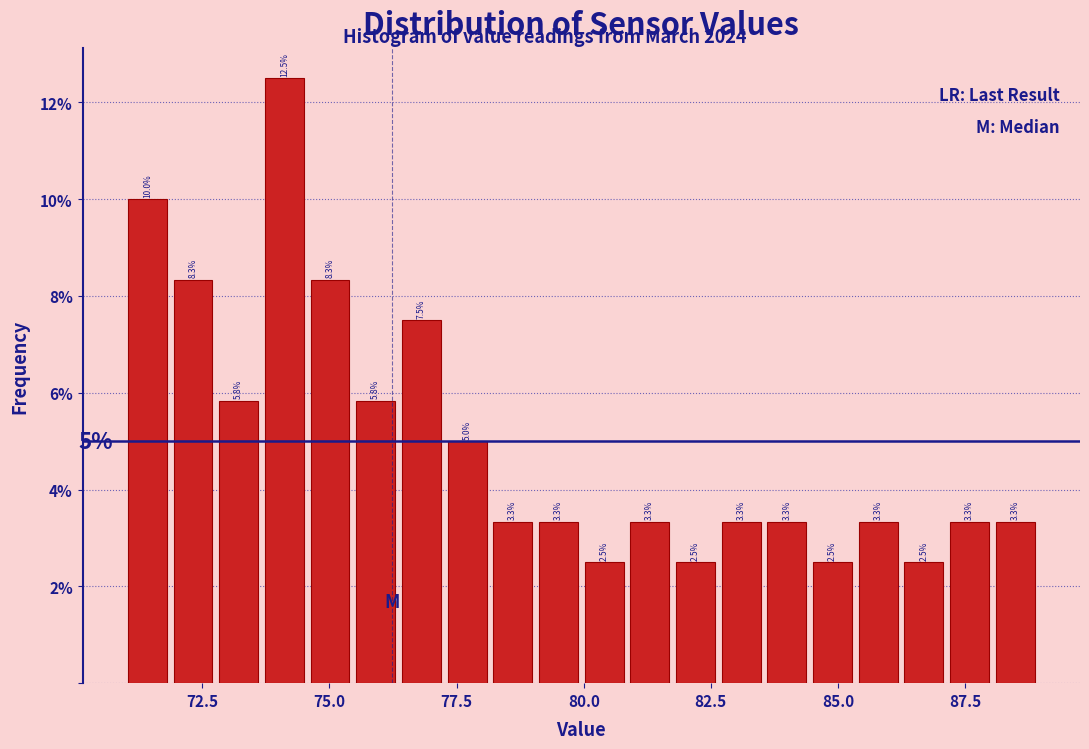

Around what value on the x-axis is the tallest bar? Give the approximate position of its centre, as read against the axis.

74.0